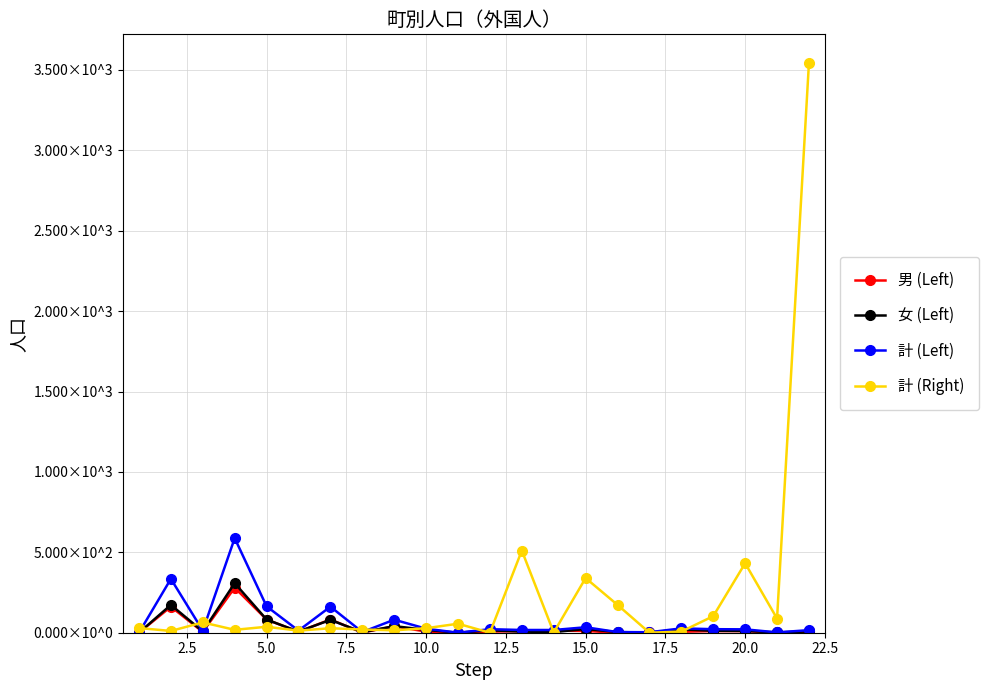

Is this an area chart (filled region under the line)?

No